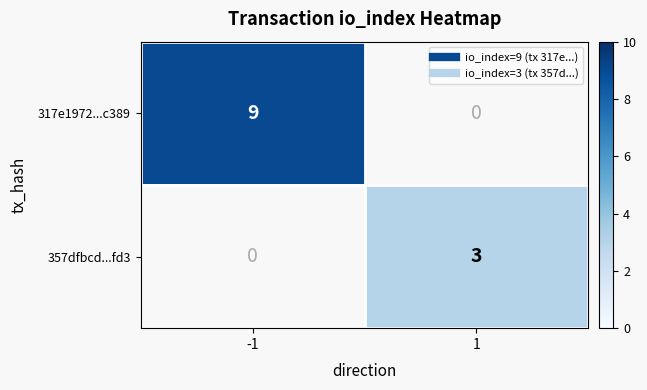

What is the greatest value displayed?

9.0